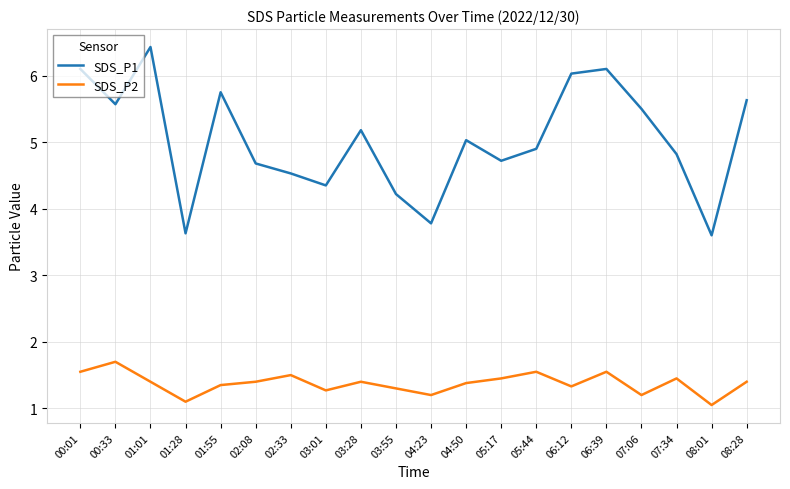

How many interior local peaks does the SDS_P2 series have?

6